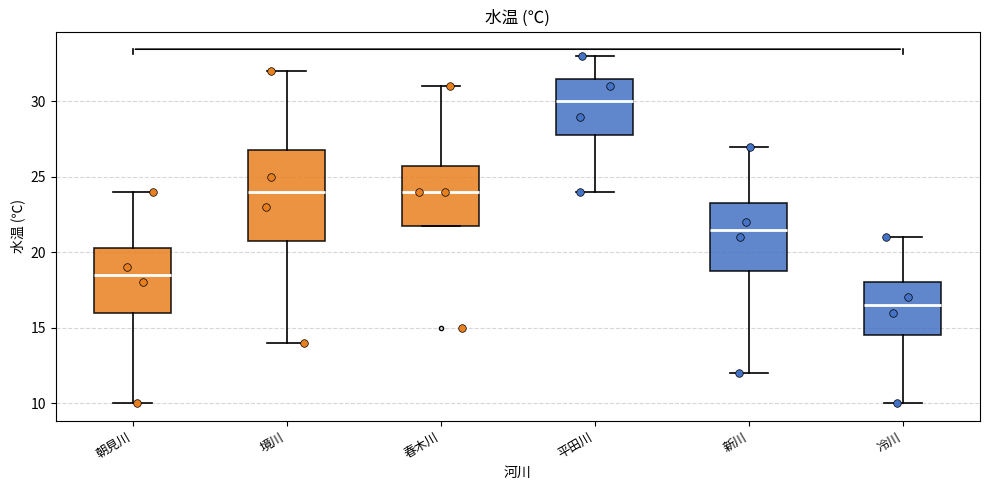

Reading left to right, transcribe this box plot: for each box, give where its median line is, the range the box spans, and where its two whiskers end, as read against the y-axis. The values are not printed on the chart, so give them approximately, as read against the axis.

朝見川: median 18.5, box 16.0 to 20.5, whiskers 10.0 to 24.0
境川: median 24.0, box 21.0 to 27.0, whiskers 14.0 to 32.0
春木川: median 24.0, box 22.0 to 26.0, whiskers 22.0 to 31.0
平田川: median 30.0, box 28.0 to 31.5, whiskers 24.0 to 33.0
新川: median 21.5, box 19.0 to 23.5, whiskers 12.0 to 27.0
冷川: median 16.5, box 14.5 to 18.0, whiskers 10.0 to 21.0